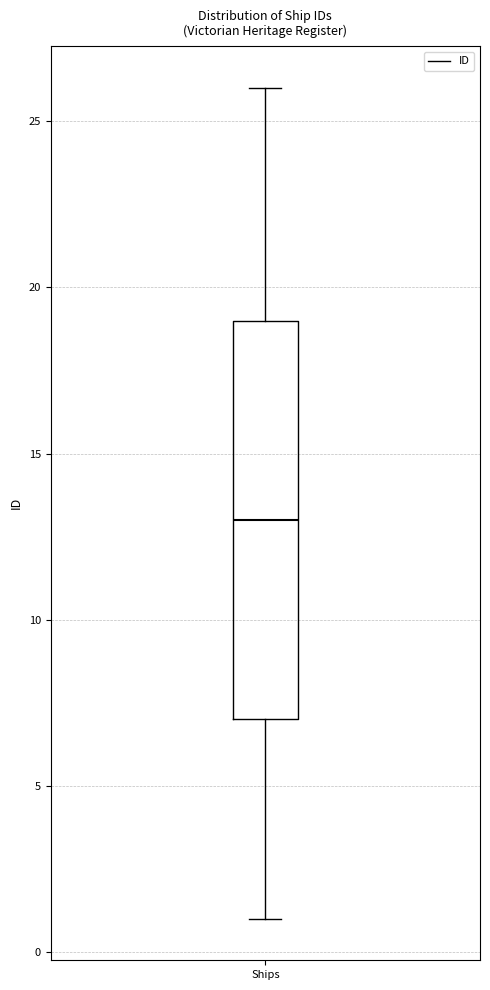

Transcribe this box plot: give where the median line is, the range the box spans, and where the two whiskers end, as read against the y-axis. The values are not printed on the chart, so give them approximately, as read against the axis.

median 13, box 7 to 19, whiskers 1 to 26